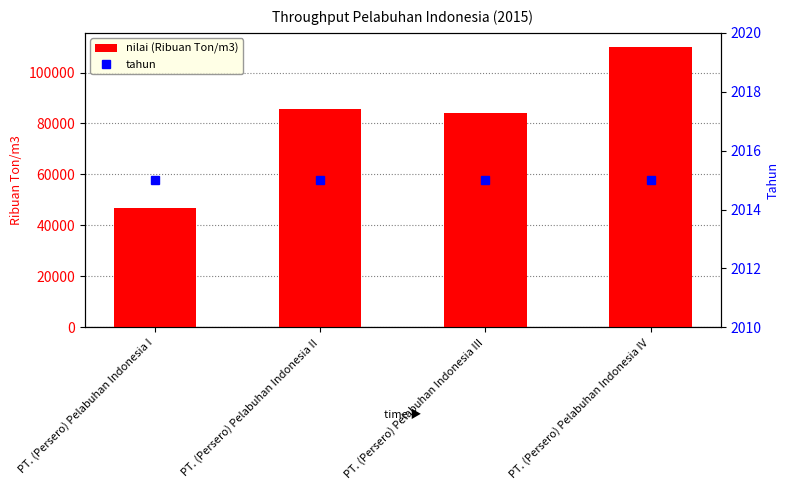

What is the maximum value shown in the chart?

110052